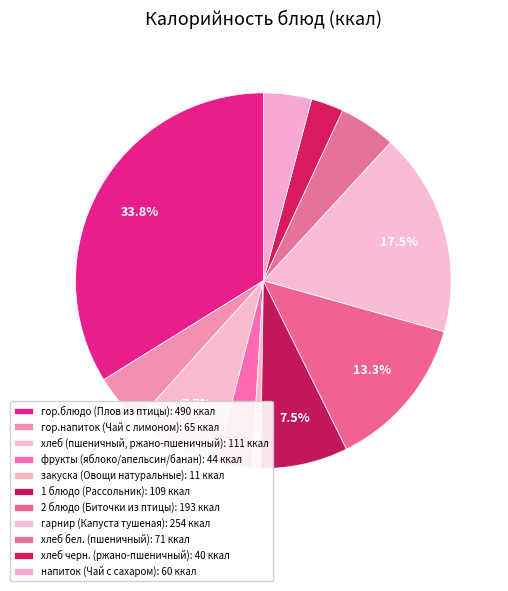

Rank the categories by value from highest to lowest.

гор.блюдо (Плов из птицы), гарнир (Капуста тушеная), 2 блюдо (Биточки из птицы), хлеб (пшеничный, ржано-пшеничный), 1 блюдо (Рассольник), хлеб бел. (пшеничный), гор.напиток (Чай с лимоном), напиток (Чай с сахаром), фрукты (яблоко/апельсин/банан), хлеб черн. (ржано-пшеничный), закуска (Овощи натуральные)